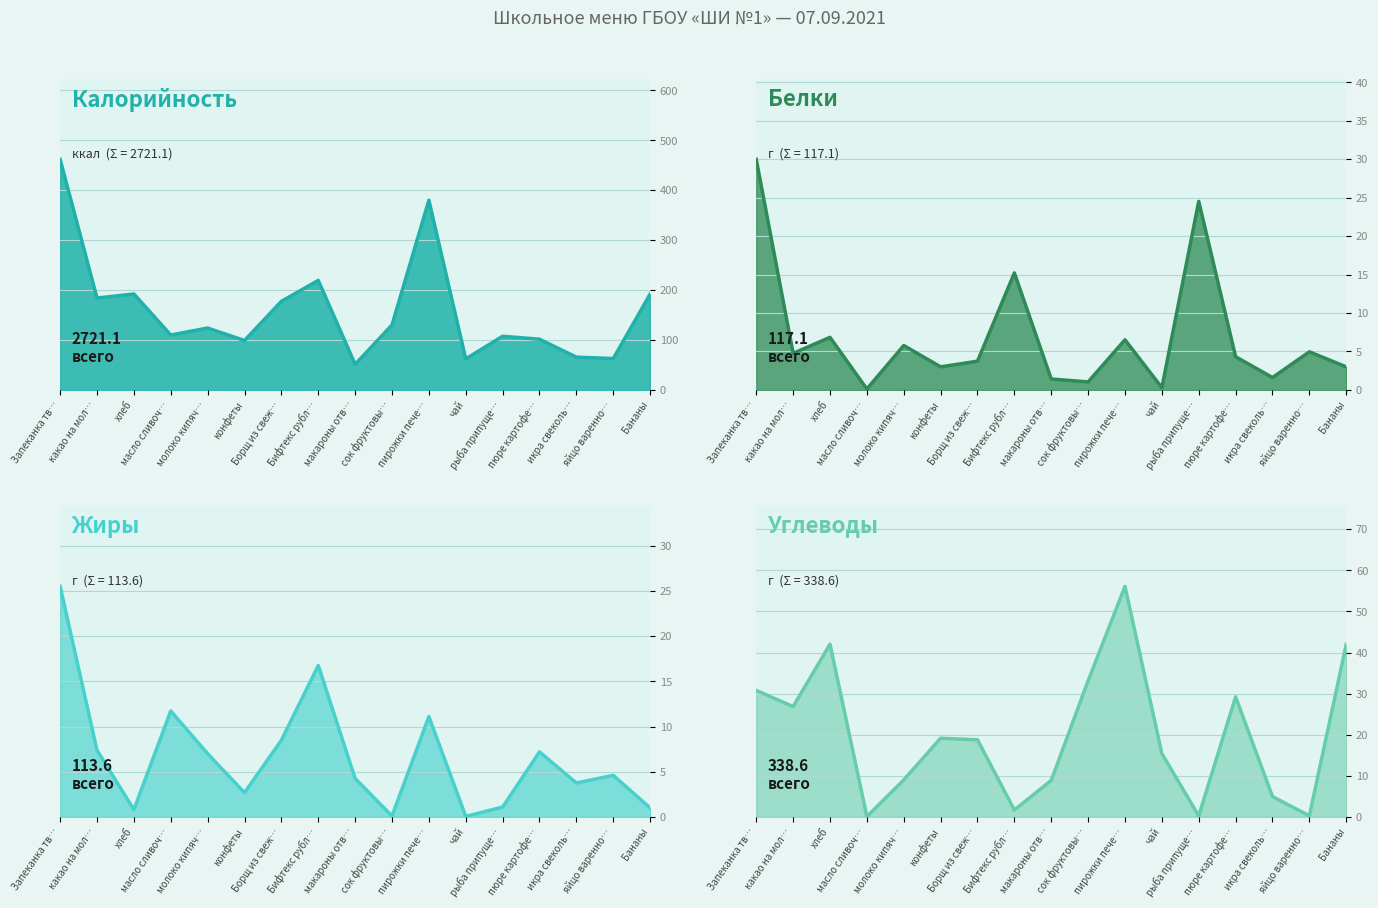

What is the difference between the Жиры (линия) values at конфеты and икра свеколь…?

1.1